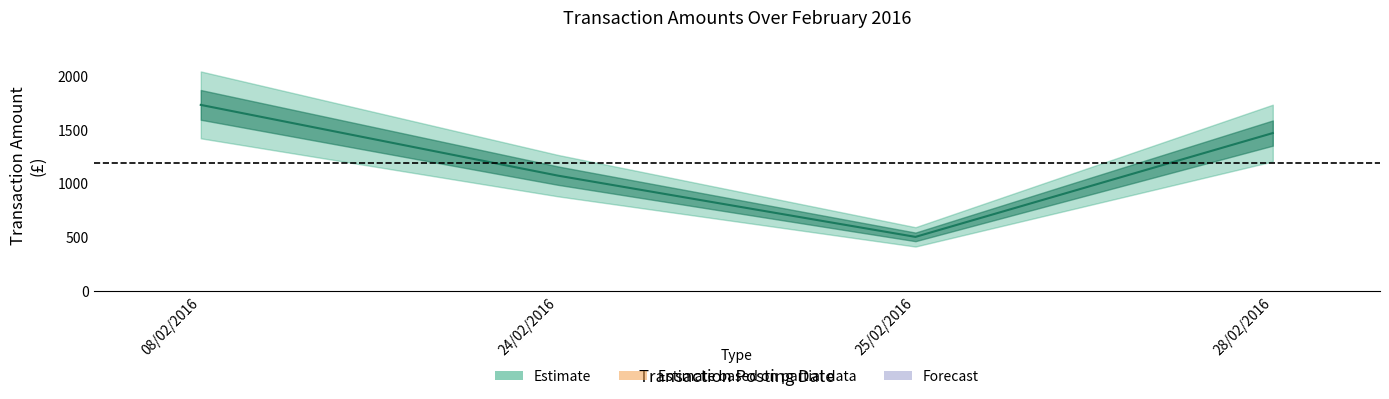

Does the chart have visible grid lines?

No